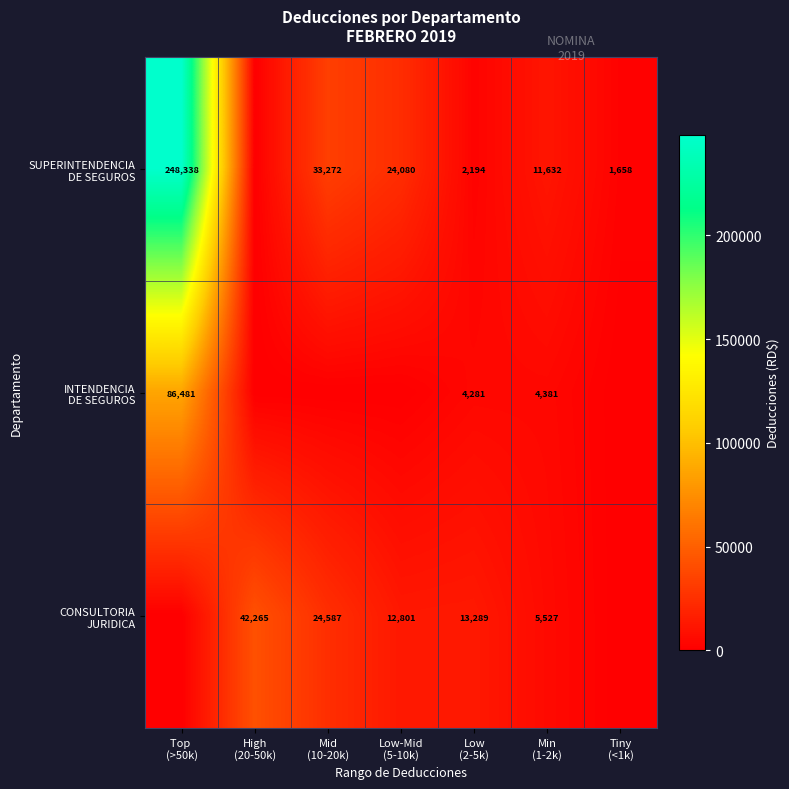

At which category is the sum across all series the highest?

Top 
(>50k)